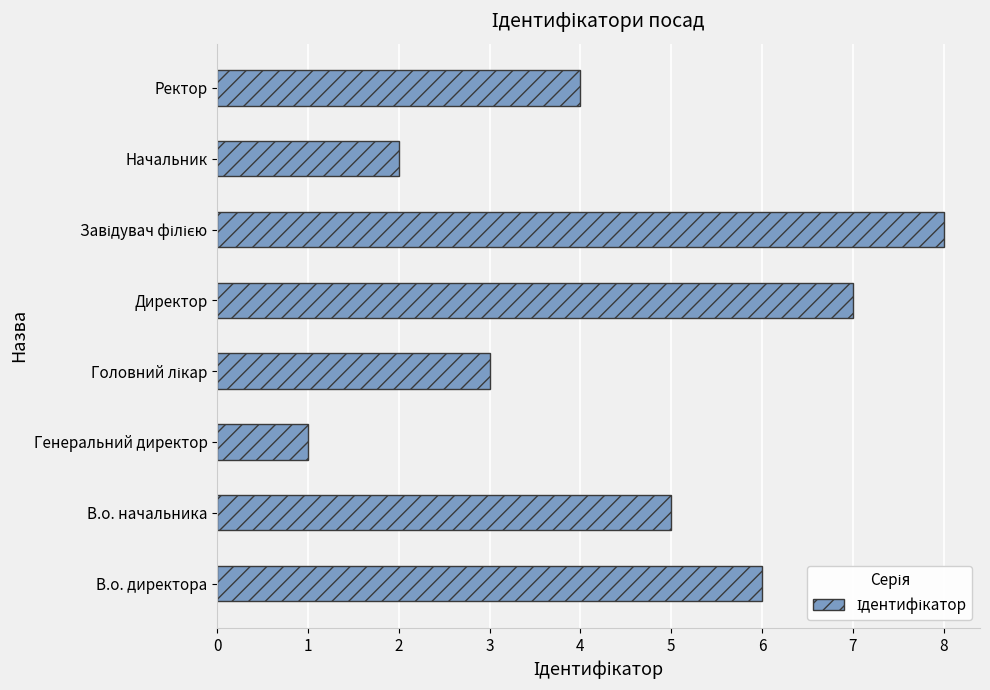

Reading top to bottom, list all the values displayed in this chart.

4	2	8	7	3	1	5	6